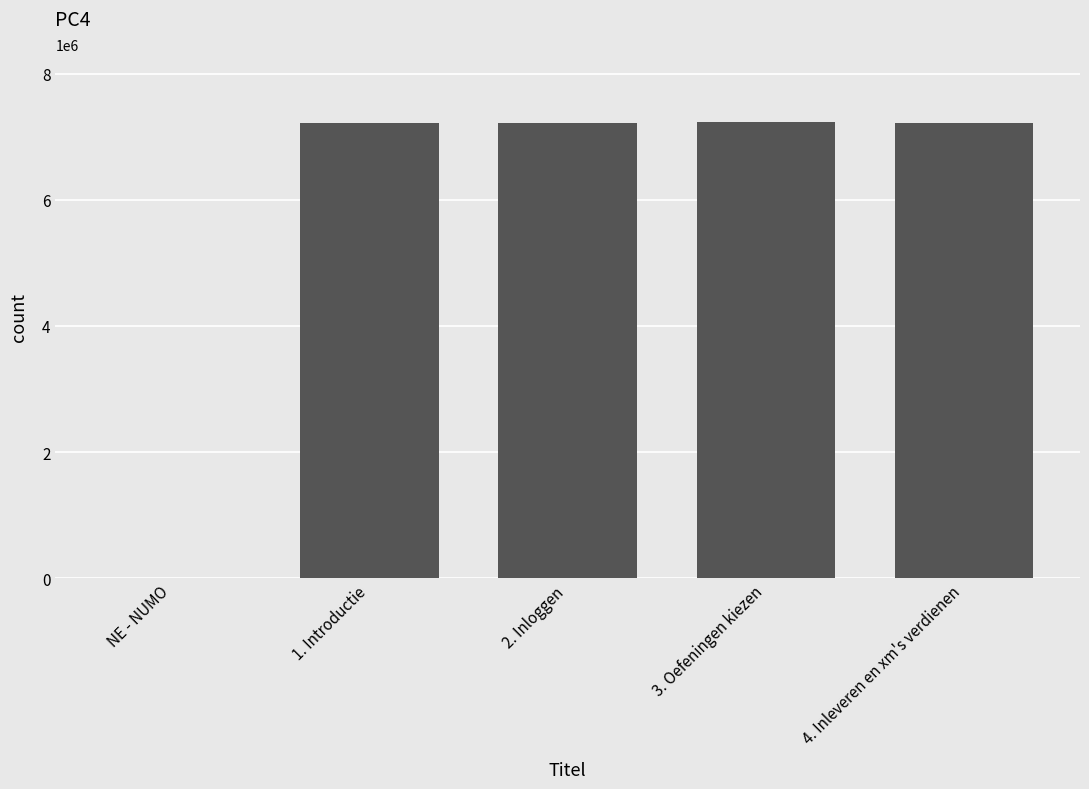

What is the greatest value displayed?

7225316